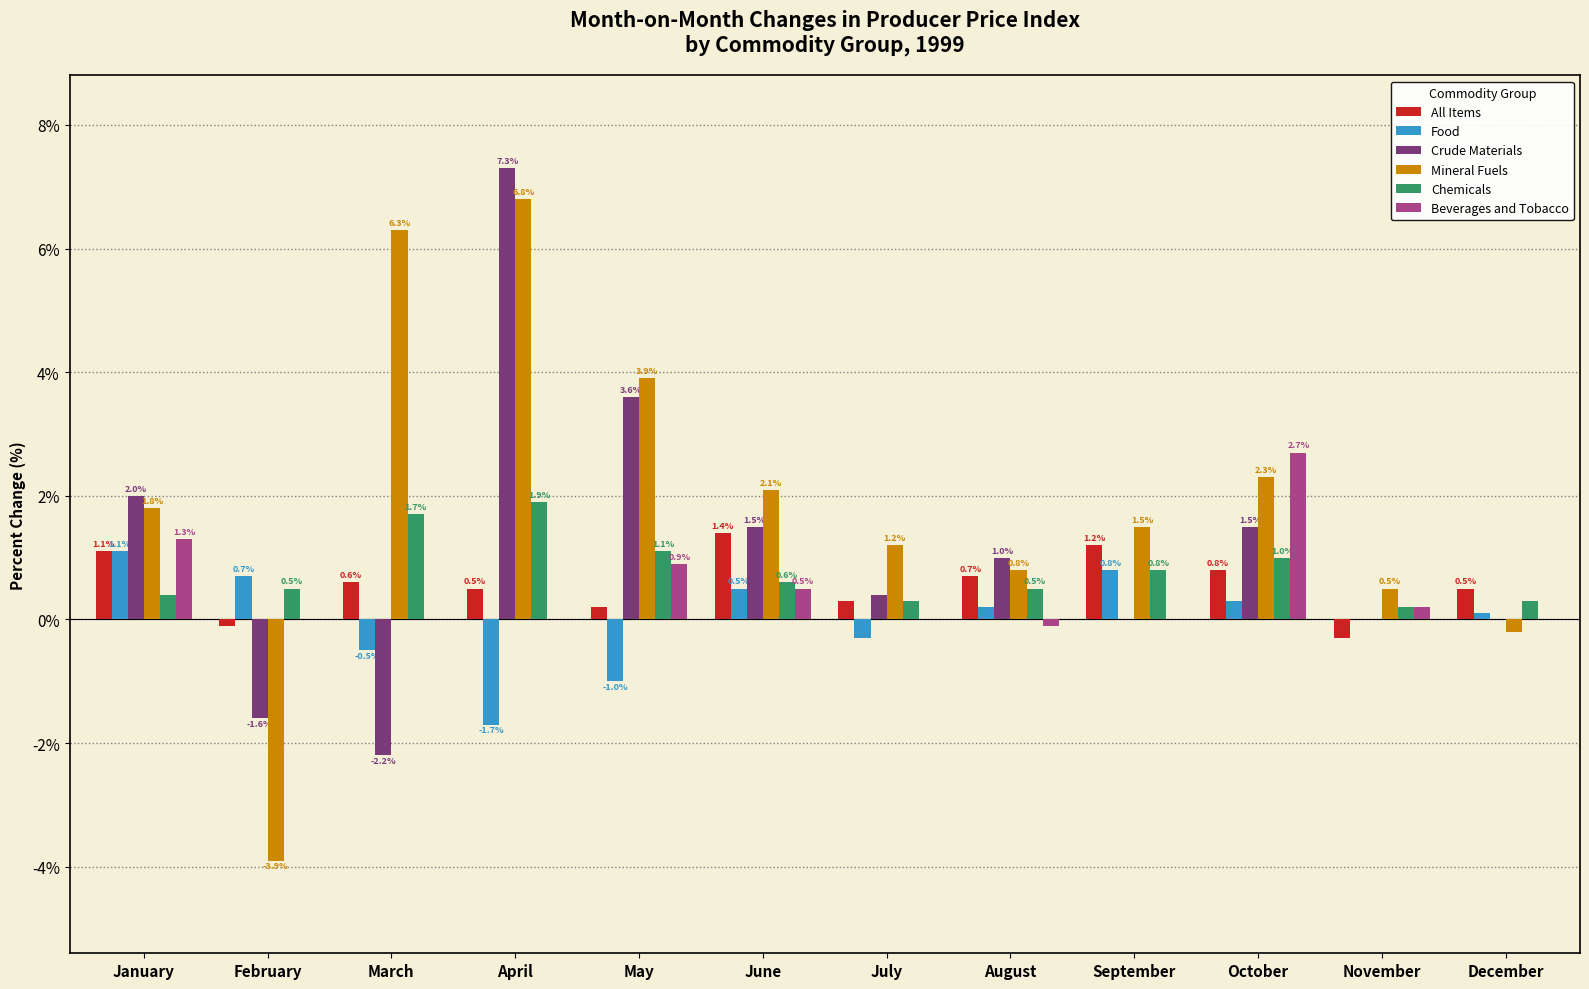

True or false: Mineral Fuels has a value of 1.6 at April.

False